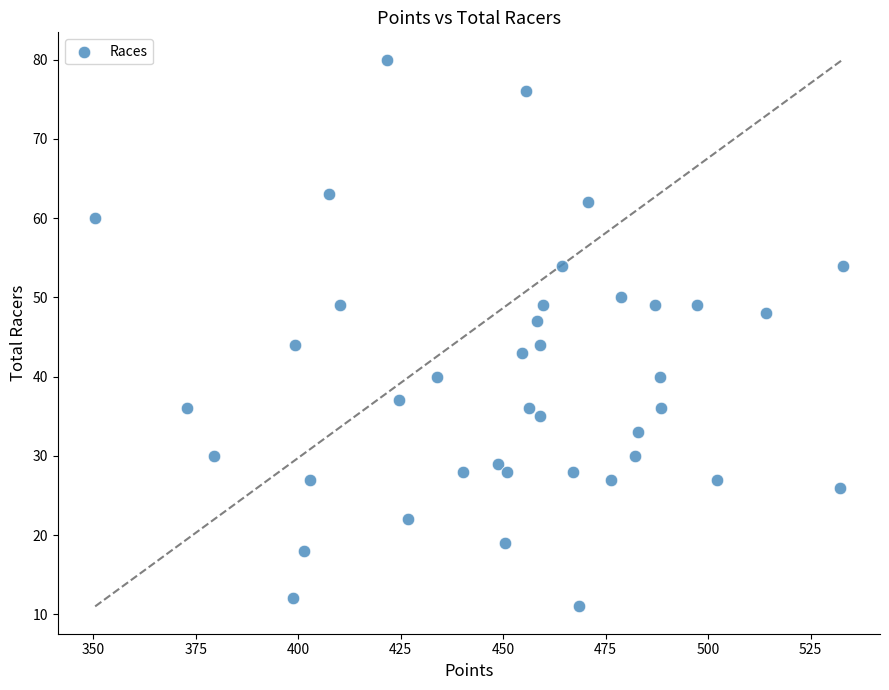

What is the range of Y values (max minus min)?

69